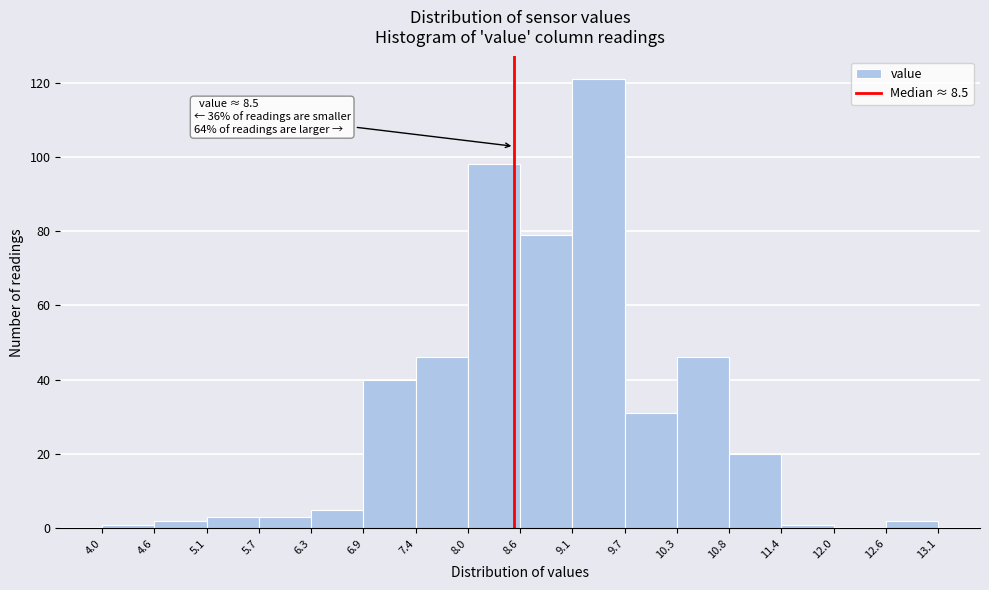

Which range on the x-axis has the tallest bar?

9.1 to 9.7